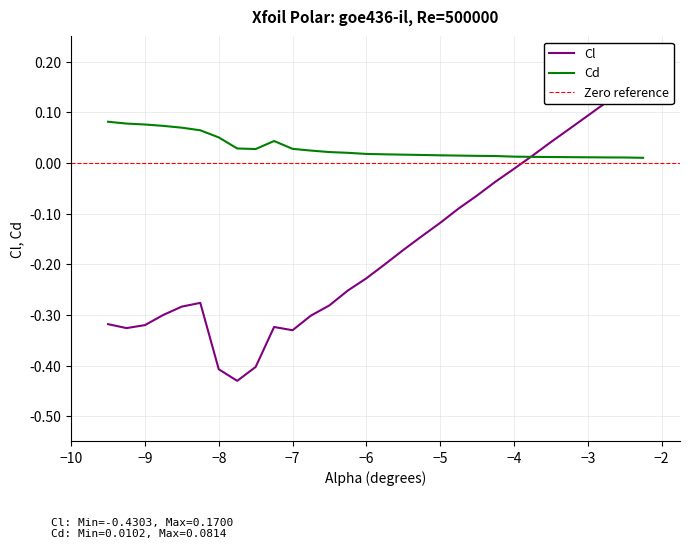

Which series has the widest spread of values?

Cl